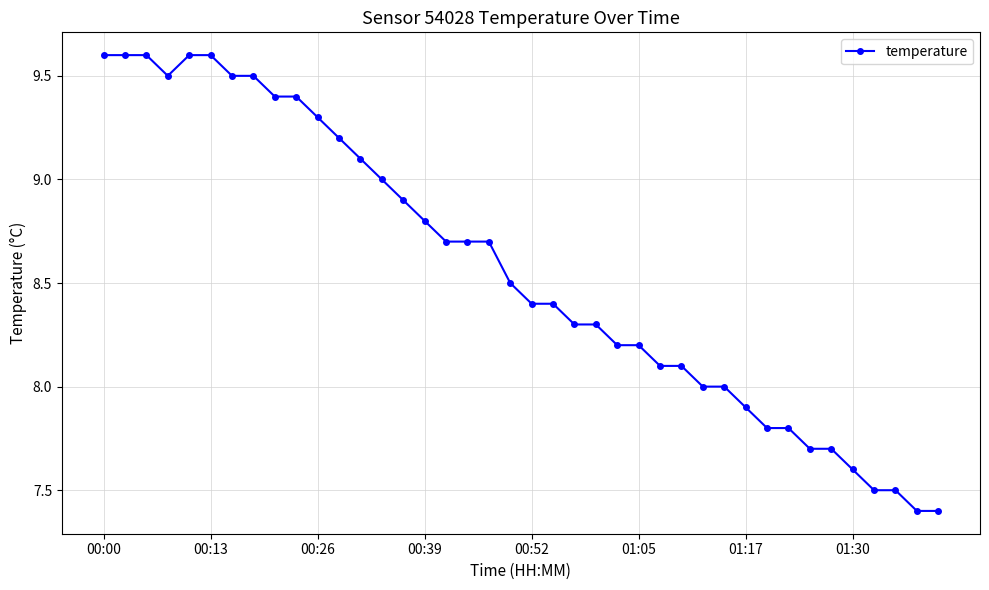

What is the sum of all values?

342.5